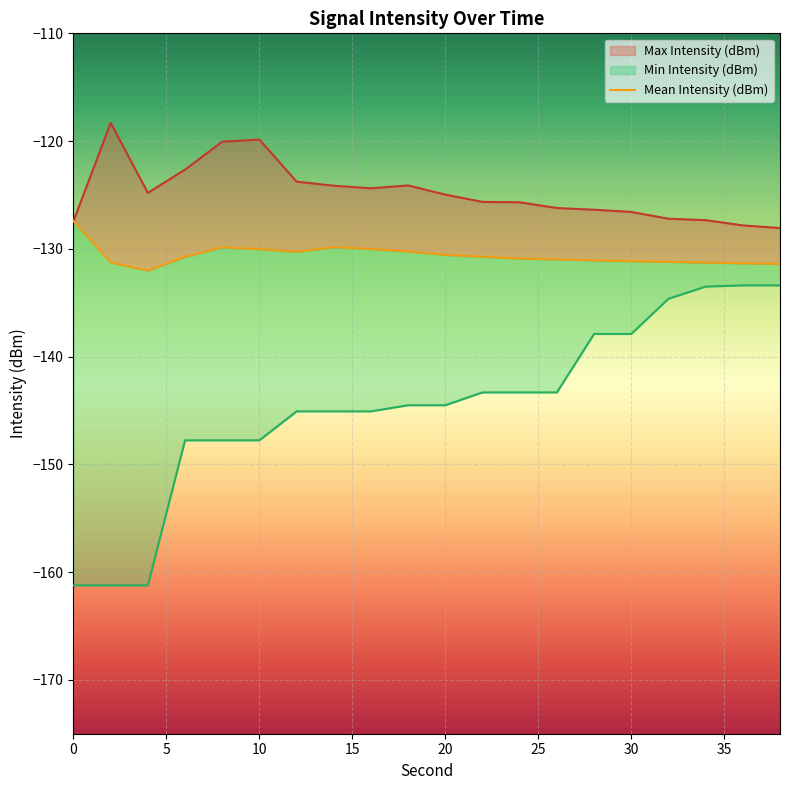

Rank the categories by Mean Intensity (dBm) value from lowest to highest.

4, 38, 36, 34, 2, 32, 30, 28, 26, 24, 6, 22, 20, 12, 18, 10, 16, 8, 14, 0